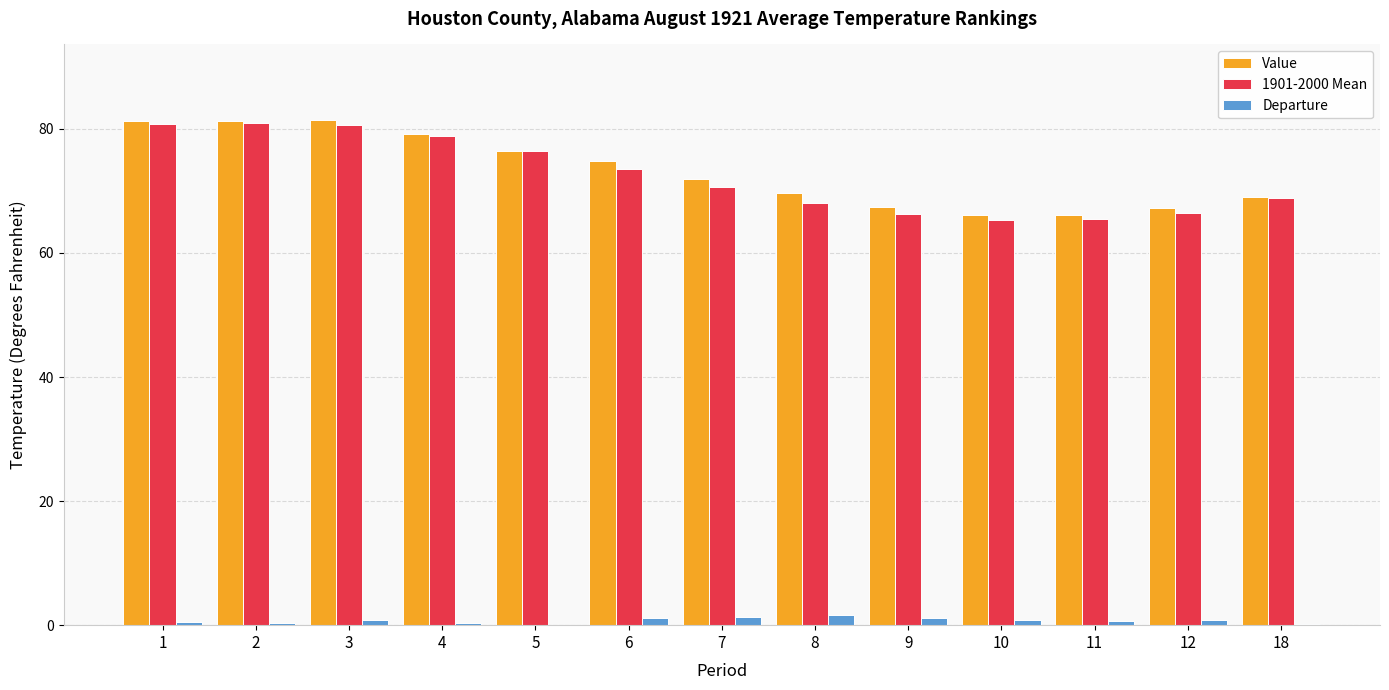

What is the maximum value for Departure?

1.6